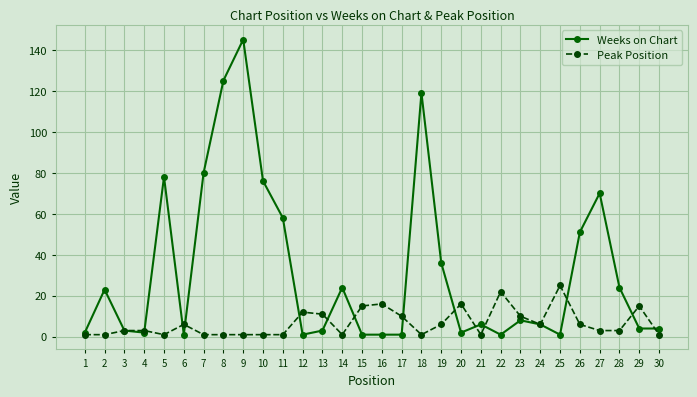

Which series has the largest total across all categories?

Weeks on Chart